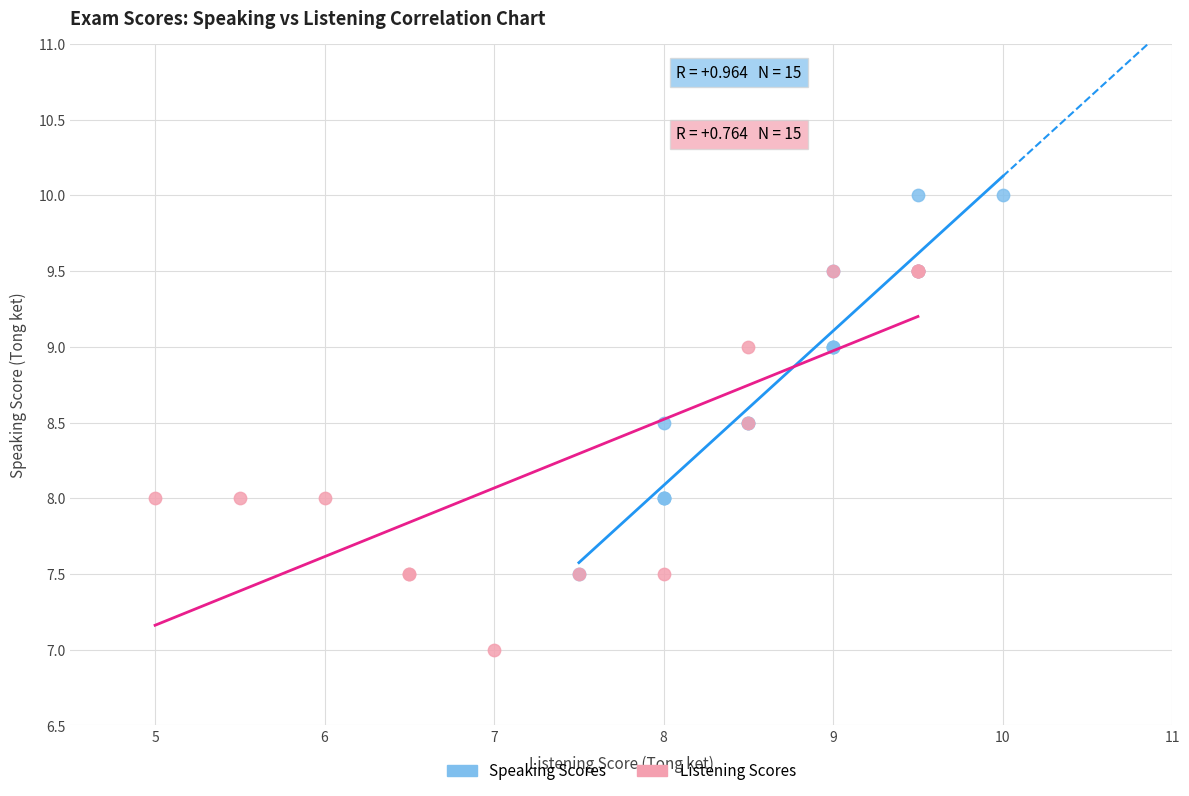

Which series reaches the maximum Y coordinate?

Speaking Scores